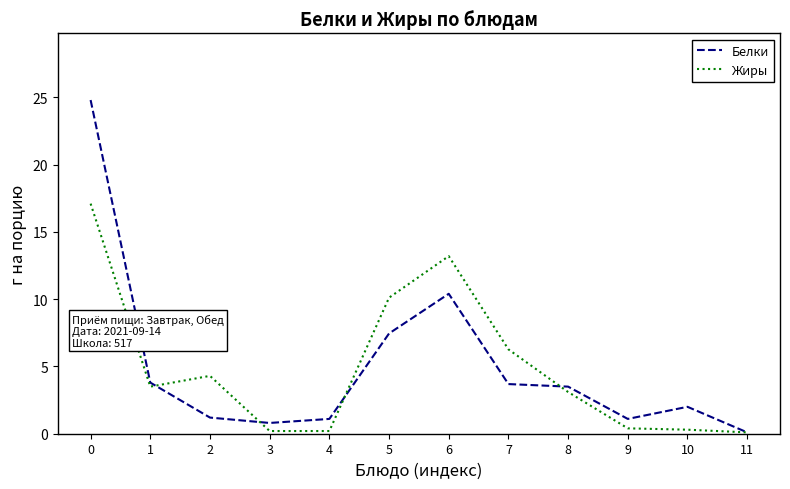

Where do Белки and Жиры first cross each other?

1 and 2